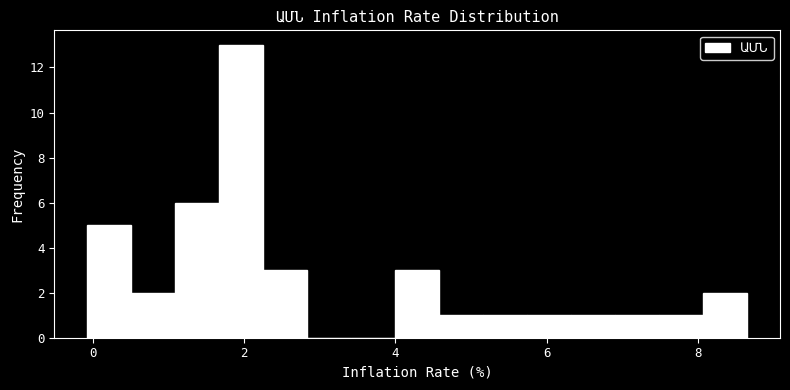

Read against the x-axis, roughly where is the centre of the tallest bar?

2.0